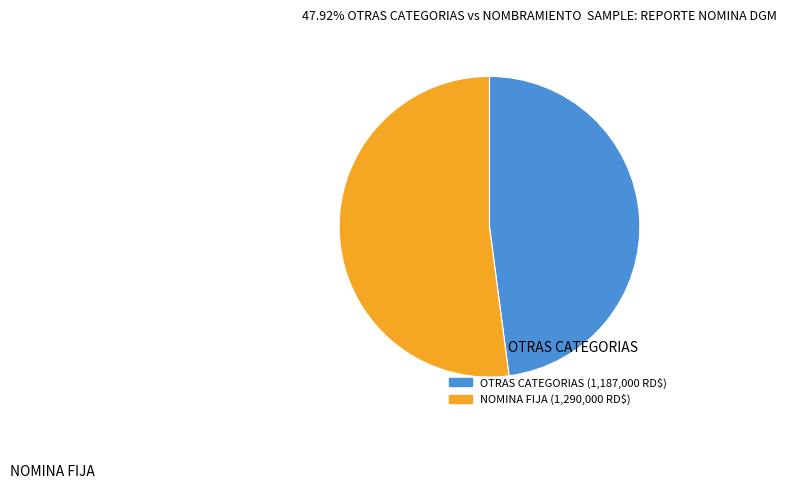

Does any single category account for the majority?

Yes